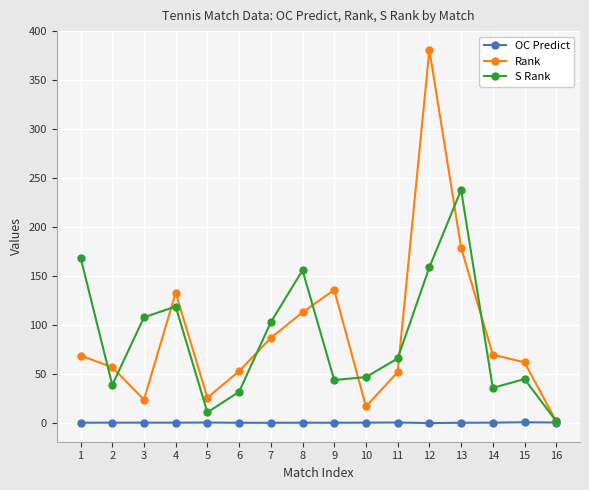

What is the minimum value shown in the chart?

0.1